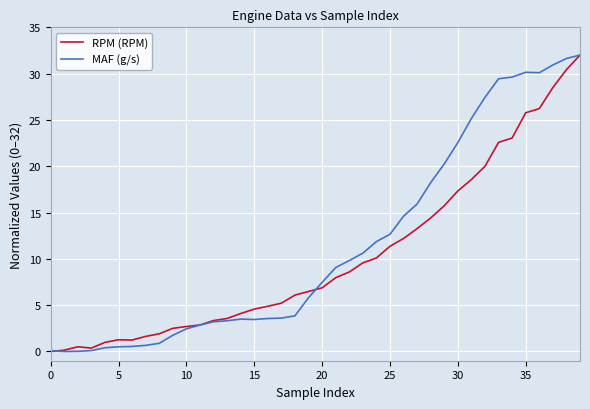

What is the maximum value for RPM (RPM)?

32.0